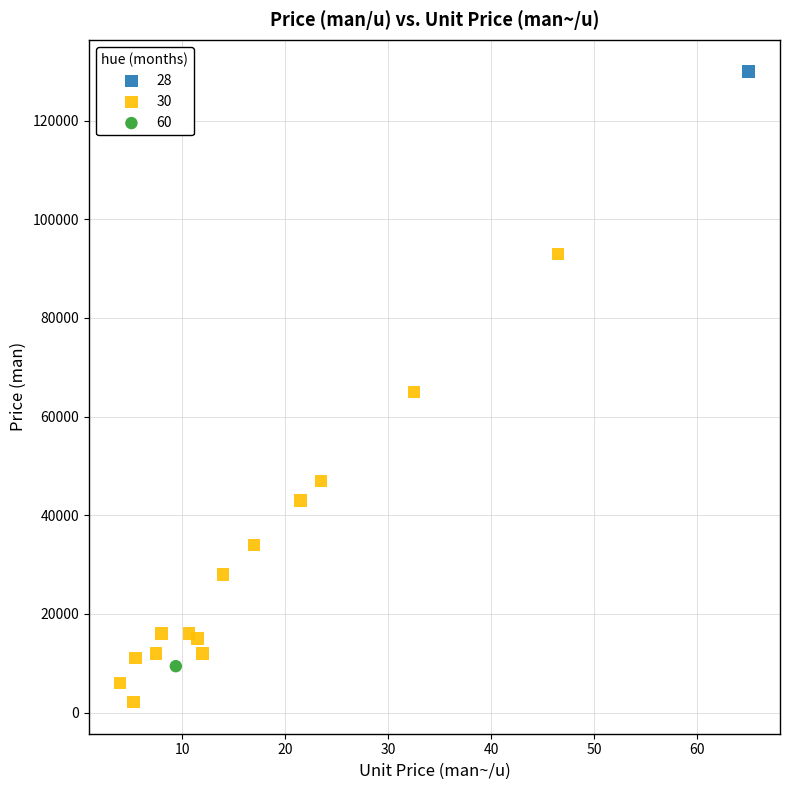

Which series reaches the maximum Y coordinate?

28